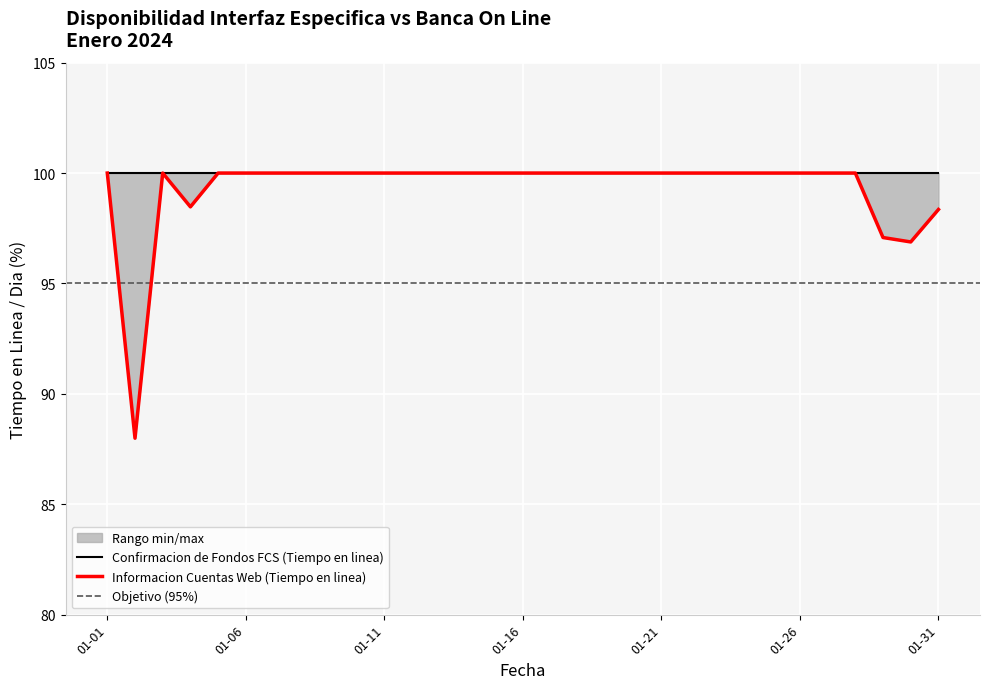

Which category has the lowest value across all series?

2024-01-02